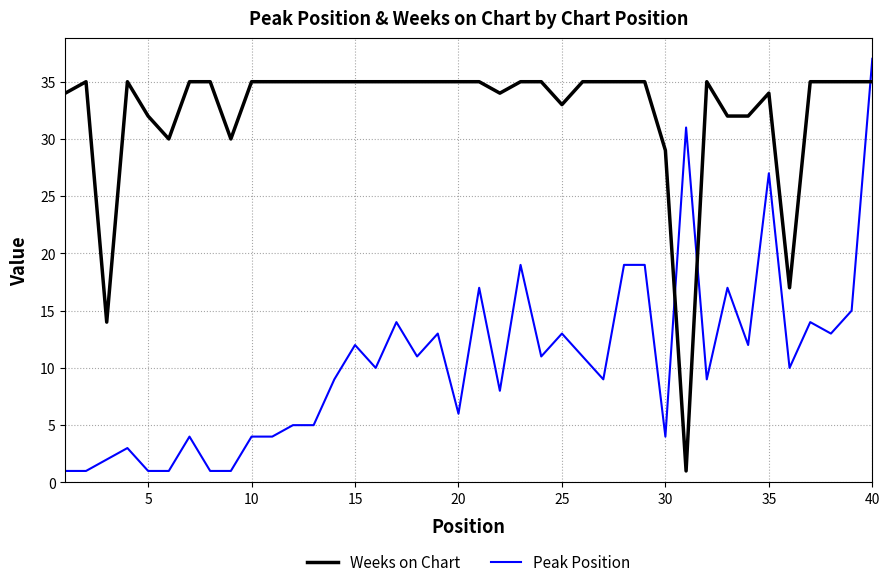

Rank the series by their maximum value, from lowest to highest.

Weeks on Chart, Peak Position